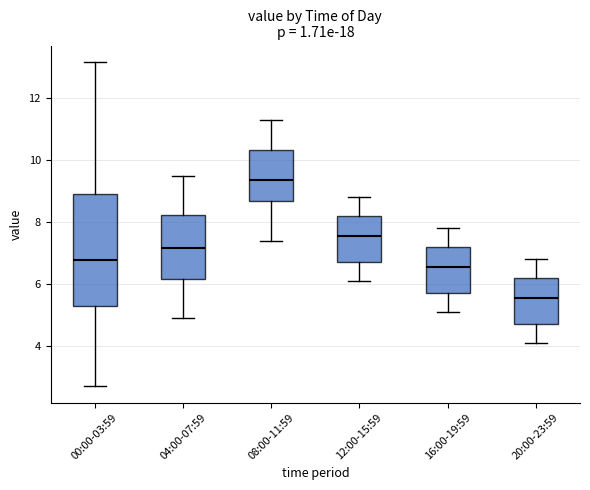

Reading left to right, transcribe this box plot: for each box, give where its median line is, the range the box spans, and where its two whiskers end, as read against the y-axis. The values are not printed on the chart, so give them approximately, as read against the axis.

00:00-03:59: median 6.8, box 5.2 to 9.0, whiskers 2.8 to 13.2
04:00-07:59: median 7.2, box 6.2 to 8.2, whiskers 5.0 to 9.6
08:00-11:59: median 9.4, box 8.6 to 10.4, whiskers 7.4 to 11.4
12:00-15:59: median 7.6, box 6.8 to 8.2, whiskers 6.2 to 8.8
16:00-19:59: median 6.6, box 5.8 to 7.2, whiskers 5.2 to 7.8
20:00-23:59: median 5.6, box 4.8 to 6.2, whiskers 4.2 to 6.8